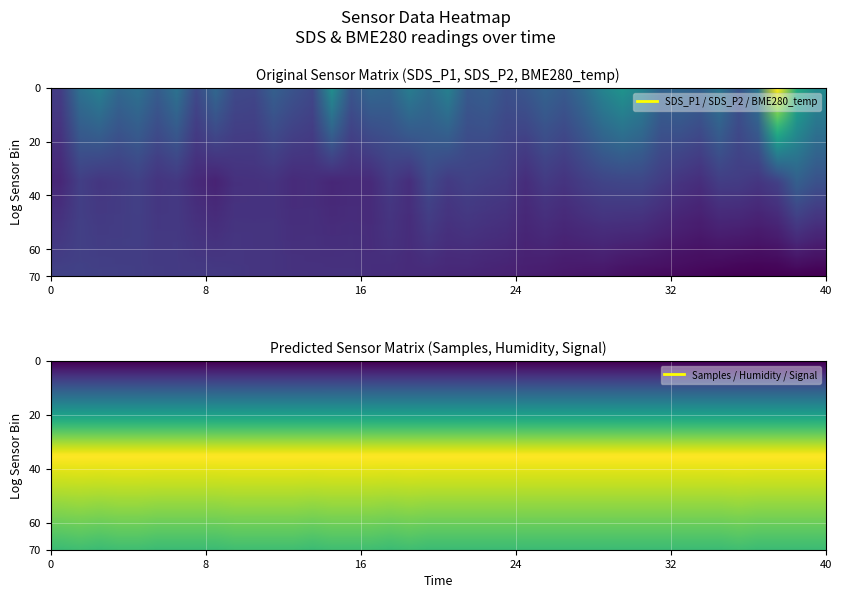

What is the highest value of the SDS_P2 series?

0.3